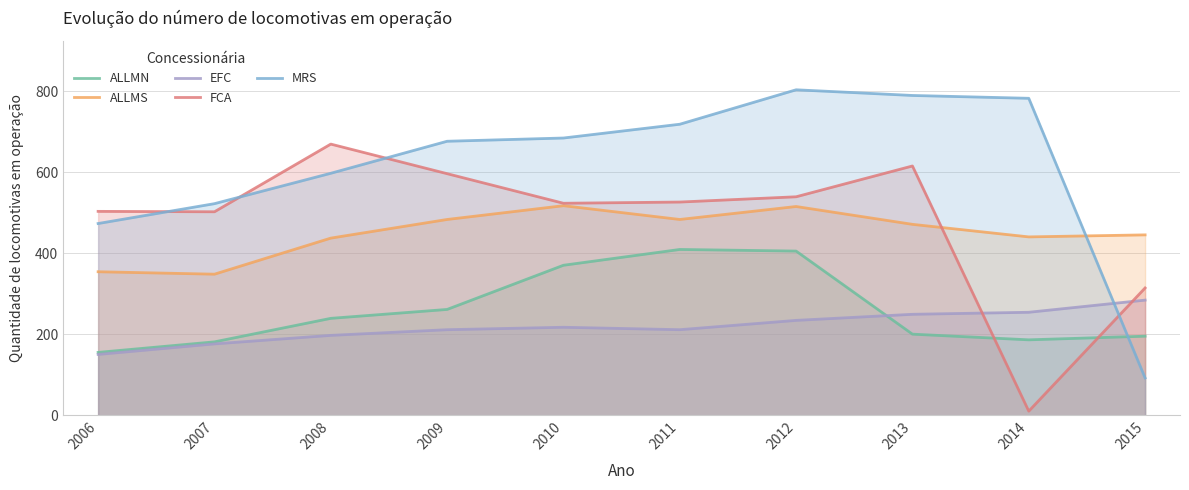

Rank the series by their maximum value, from lowest to highest.

EFC, ALLMN, ALLMS, FCA, MRS